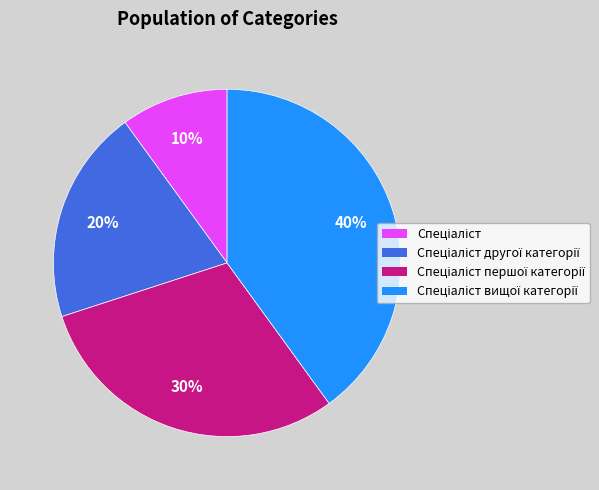

To the nearest percent, what is the average slice percentage?

25%